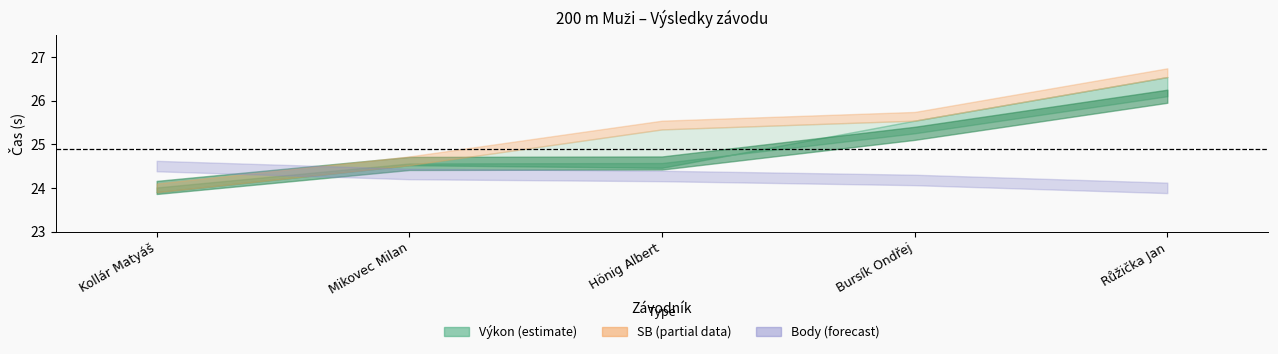

True or false: SB and PB cross at least once.

False